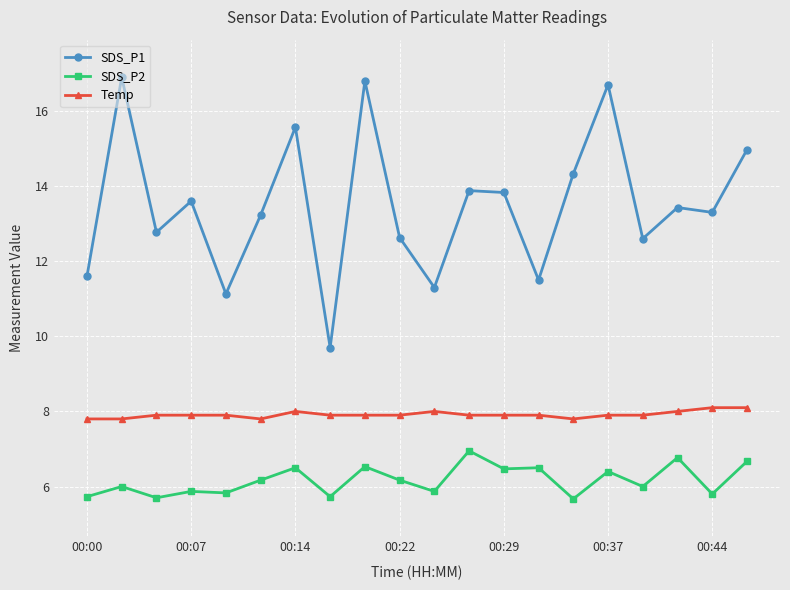

Which series has the widest spread of values?

SDS_P1